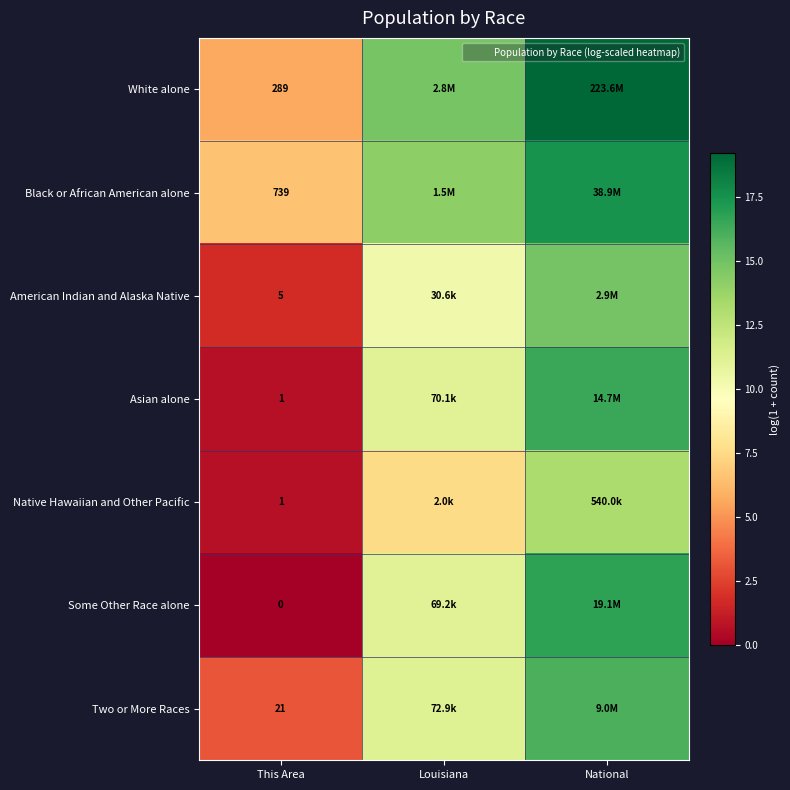

Is the value of Asian alone at This Area greater than the value of Some Other Race alone at National?

No